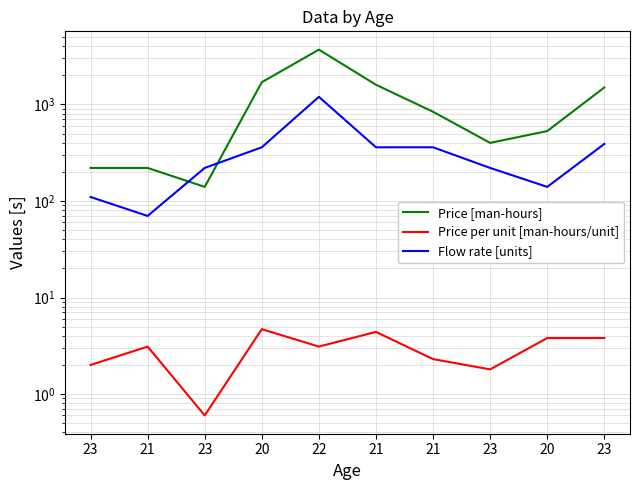

Reading right to left, transcribe all the data shown in this chart.

Price [man-hours]: 23=1500.0	20=530.0	23=400.0	21=840.0	21=1600.0	22=3700.0	20=1700.0	23=140.0	21=220.0	23=220.0
Price per unit [man-hours/unit]: 23=3.8	20=3.8	23=1.8	21=2.3	21=4.4	22=3.1	20=4.7	23=0.6	21=3.1	23=2.0
Flow rate [units]: 23=390.0	20=140.0	23=220.0	21=360.0	21=360.0	22=1200.0	20=360.0	23=220.0	21=70.0	23=110.0